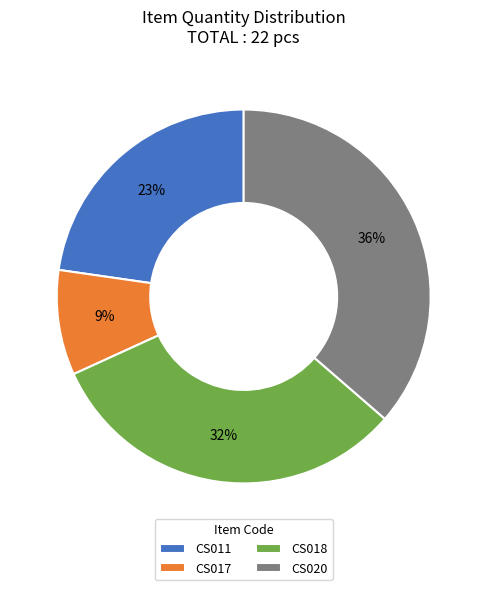

Combined, do CS011 and CS018 account for over 50%?

Yes